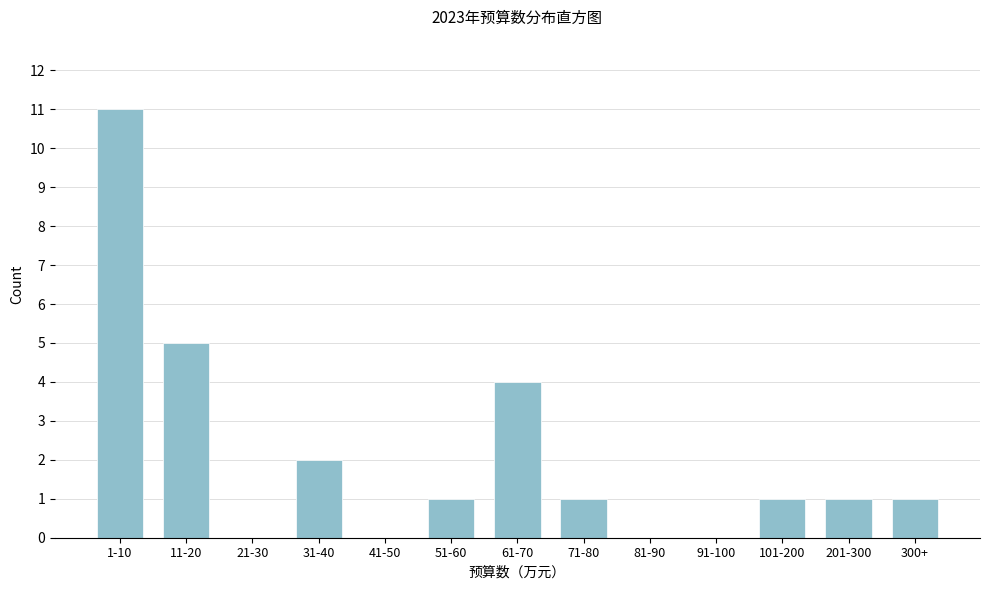

Reading right to left, what are all the values shown in this chart?

300+=1	201-300=1	101-200=1	91-100=0	81-90=0	71-80=1	61-70=4	51-60=1	41-50=0	31-40=2	21-30=0	11-20=5	1-10=11